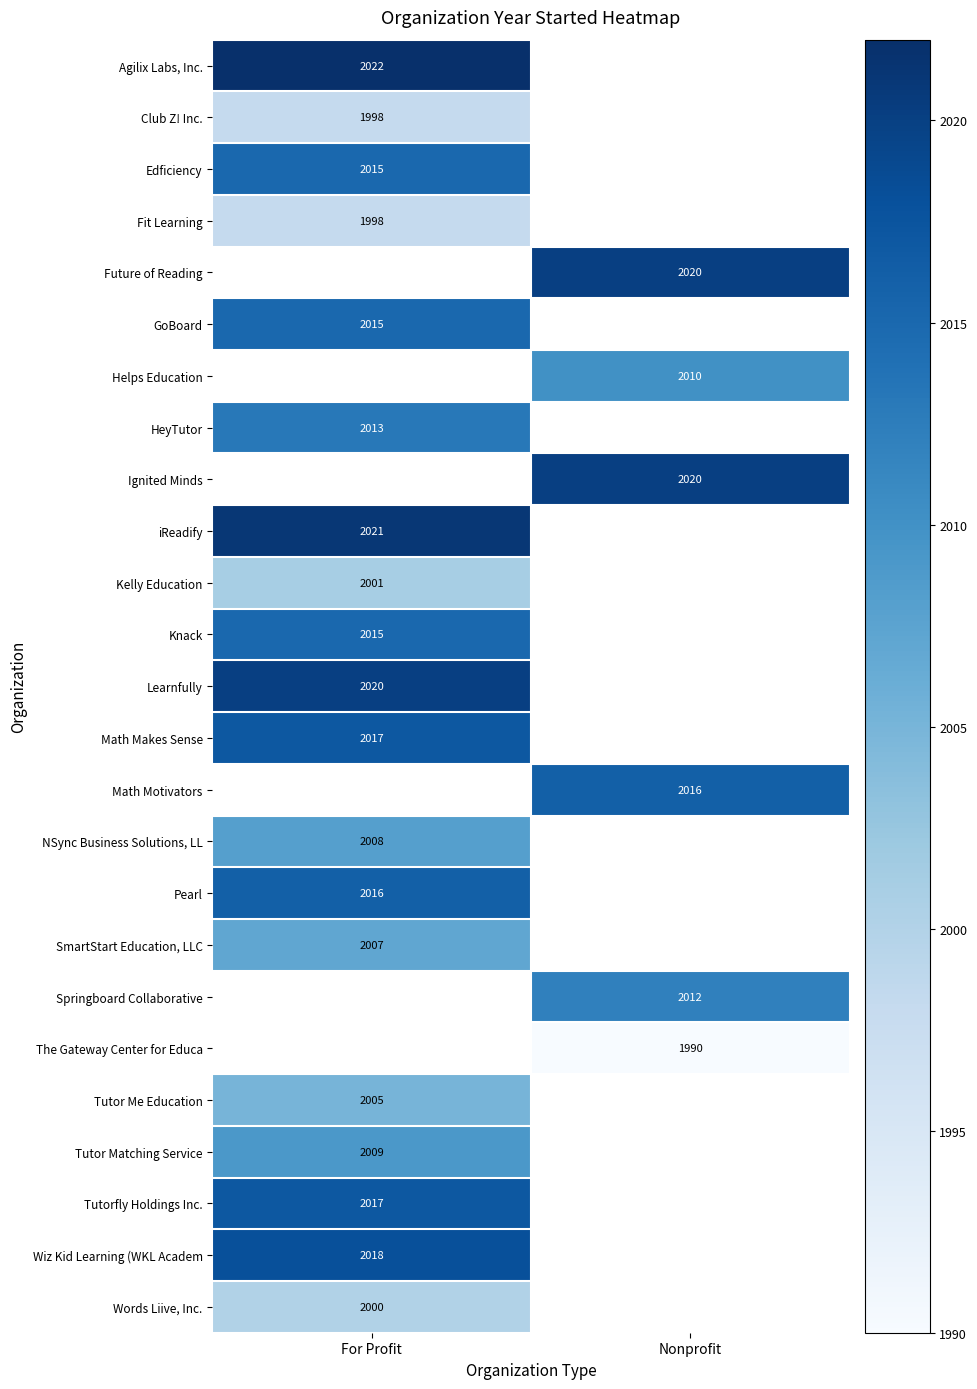

Is it true that SmartStart Education, LLC equals 2007 at For Profit?

True